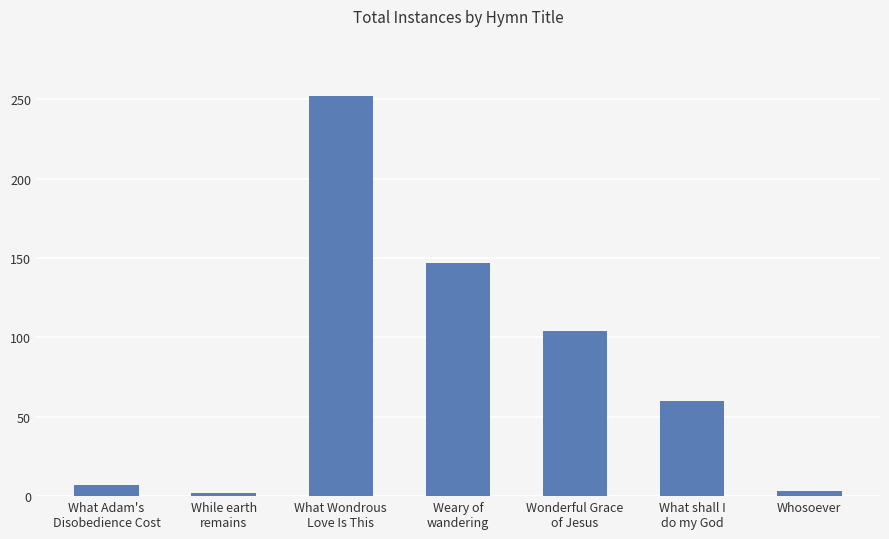

What is the ratio of the value at Weary of
wandering to the value at What Wondrous
Love Is This?

0.6